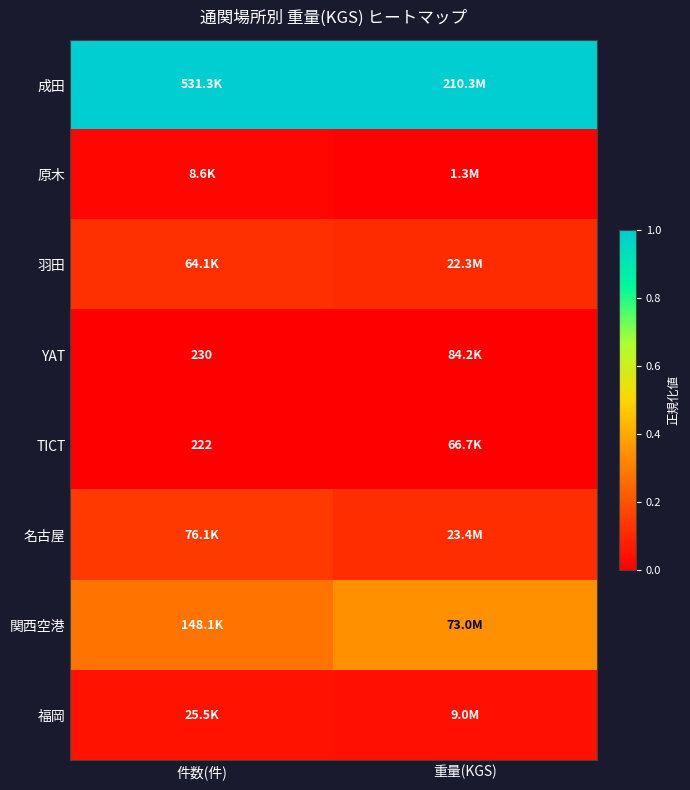

Which has a higher value, 重量(KGS) or 件数(件)?

重量(KGS)